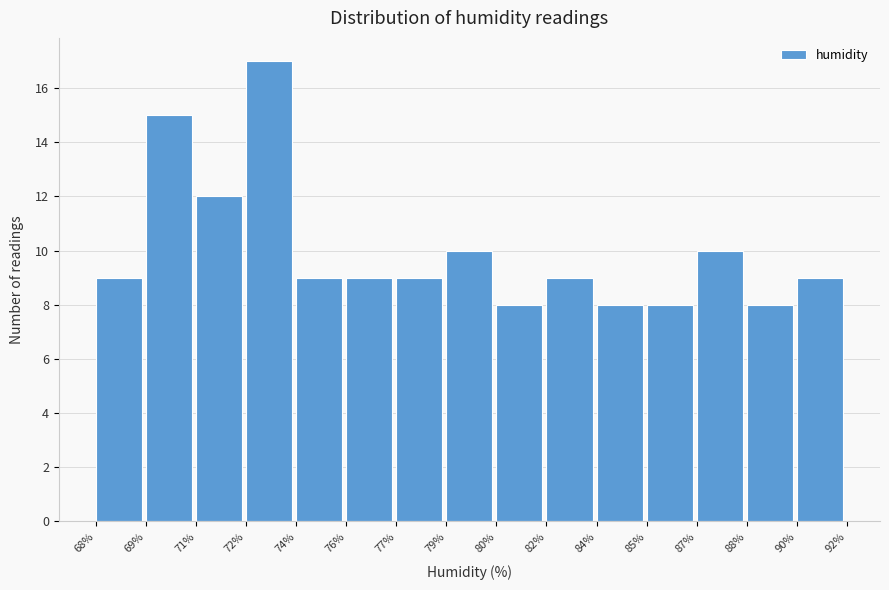

Reading left to right, list all the values displayed in this chart.

9	15	12	17	9	9	9	10	8	9	8	8	10	8	9